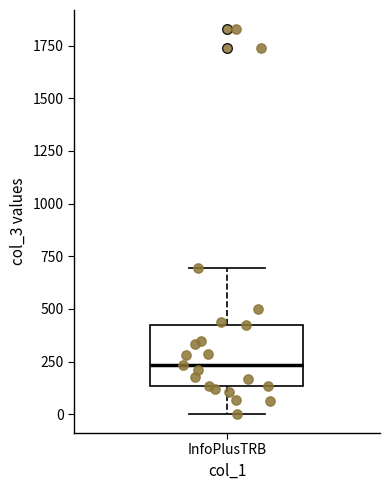

Read this box plot against the y-axis: the position of the median line, the range covered by the box, and the ends of both whiskers. The values are not printed on the chart, so give them approximately, as read against the axis.

median 250, box 150 to 400, whiskers 0 to 700